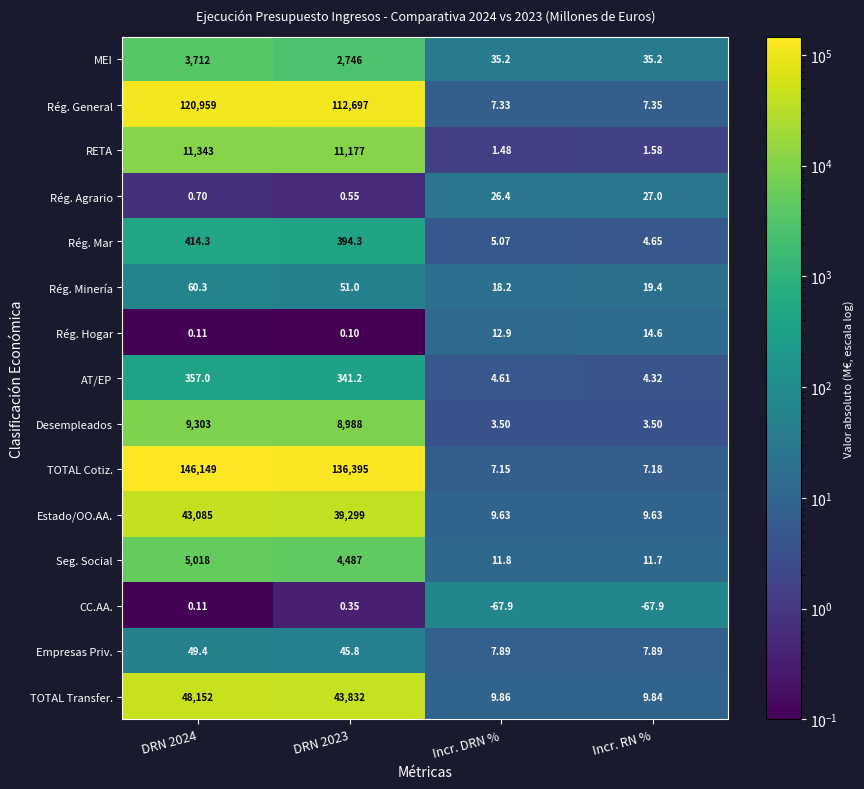

Between DRN 2023 and Incr. RN %, which series saw the biggest shift?

TOTAL Cotiz.